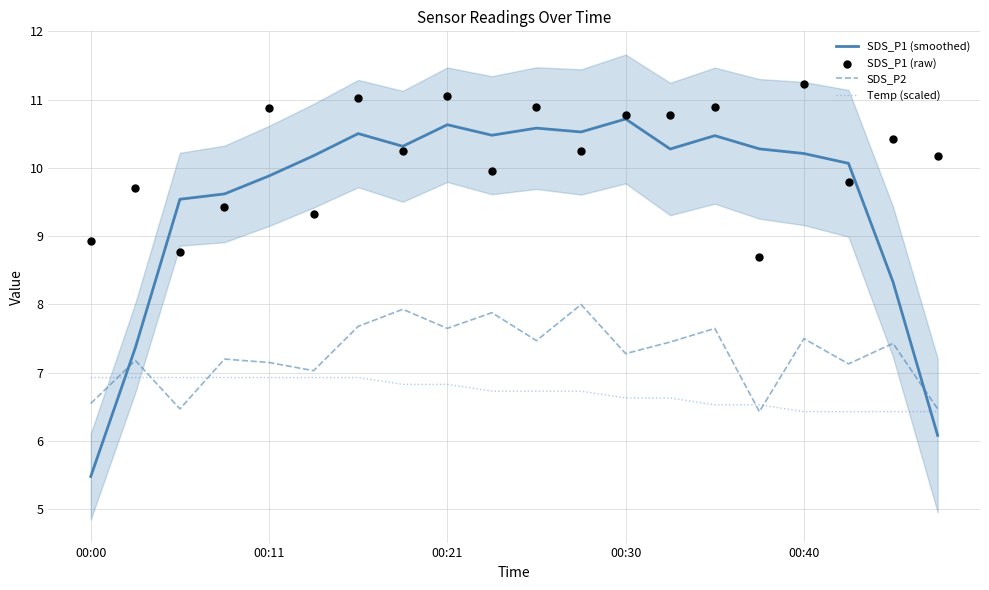

What is the total value across all series at 15?

31.9